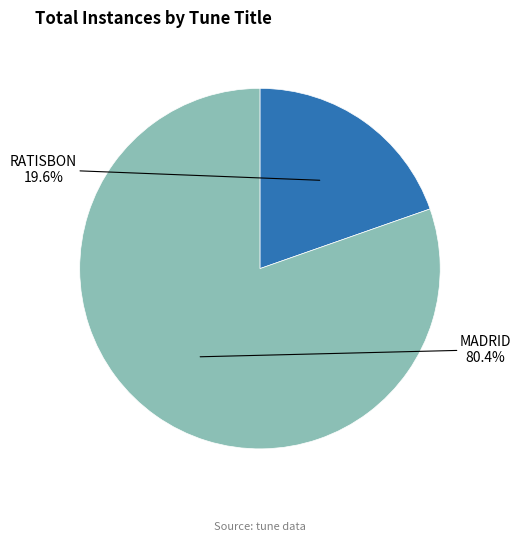

How many segments does this pie chart have?

2